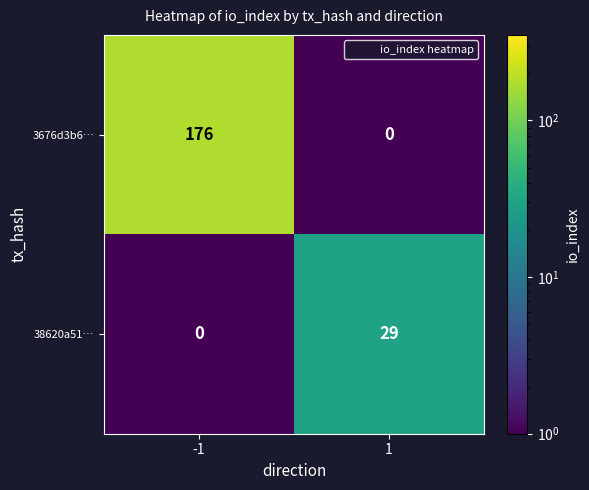

Reading left to right, transcribe all the data shown in this chart.

3676d3b6…: -1=176	1=0
38620a51…: -1=0	1=29